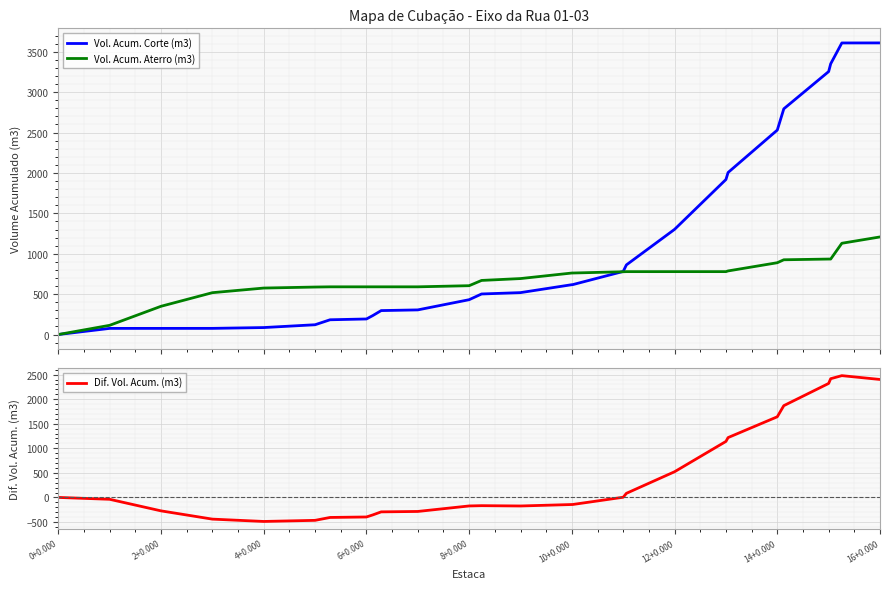

The value of Dif. Vol. Acum. (m3) at 14+0.000 is 1642.0. True or false?

True